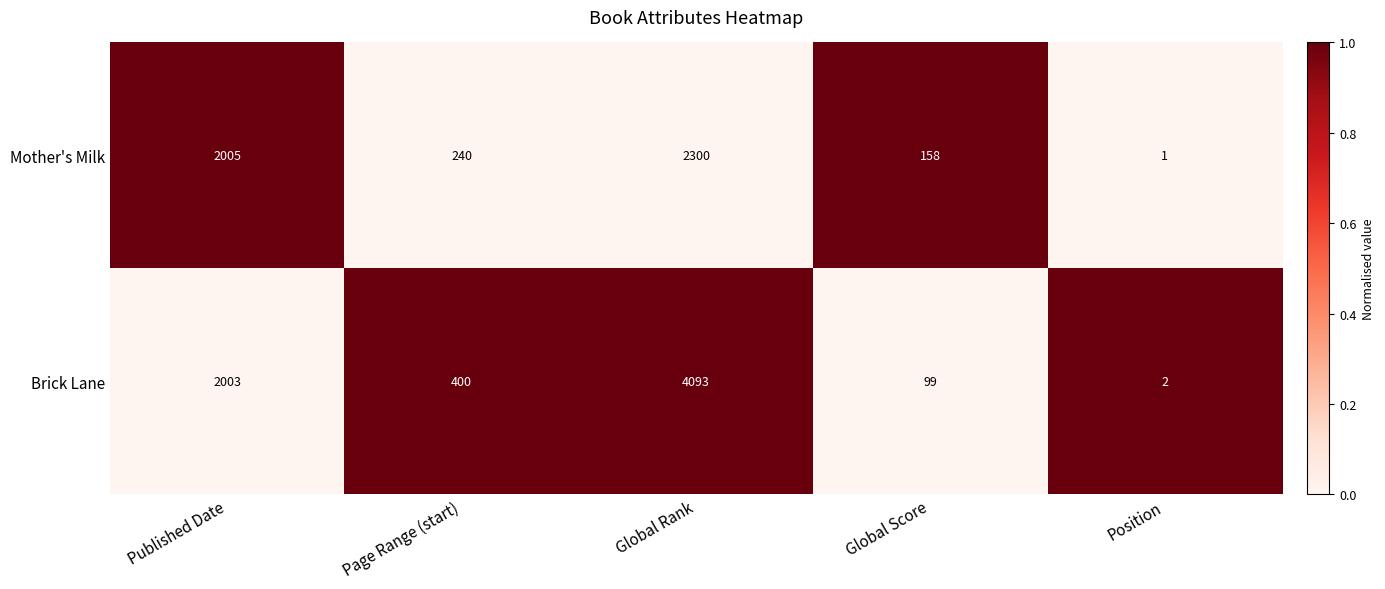

Reading right to left, transcribe all the data shown in this chart.

Mother's Milk: 1	158	2300	240	2005
Brick Lane: 2	99	4093	400	2003